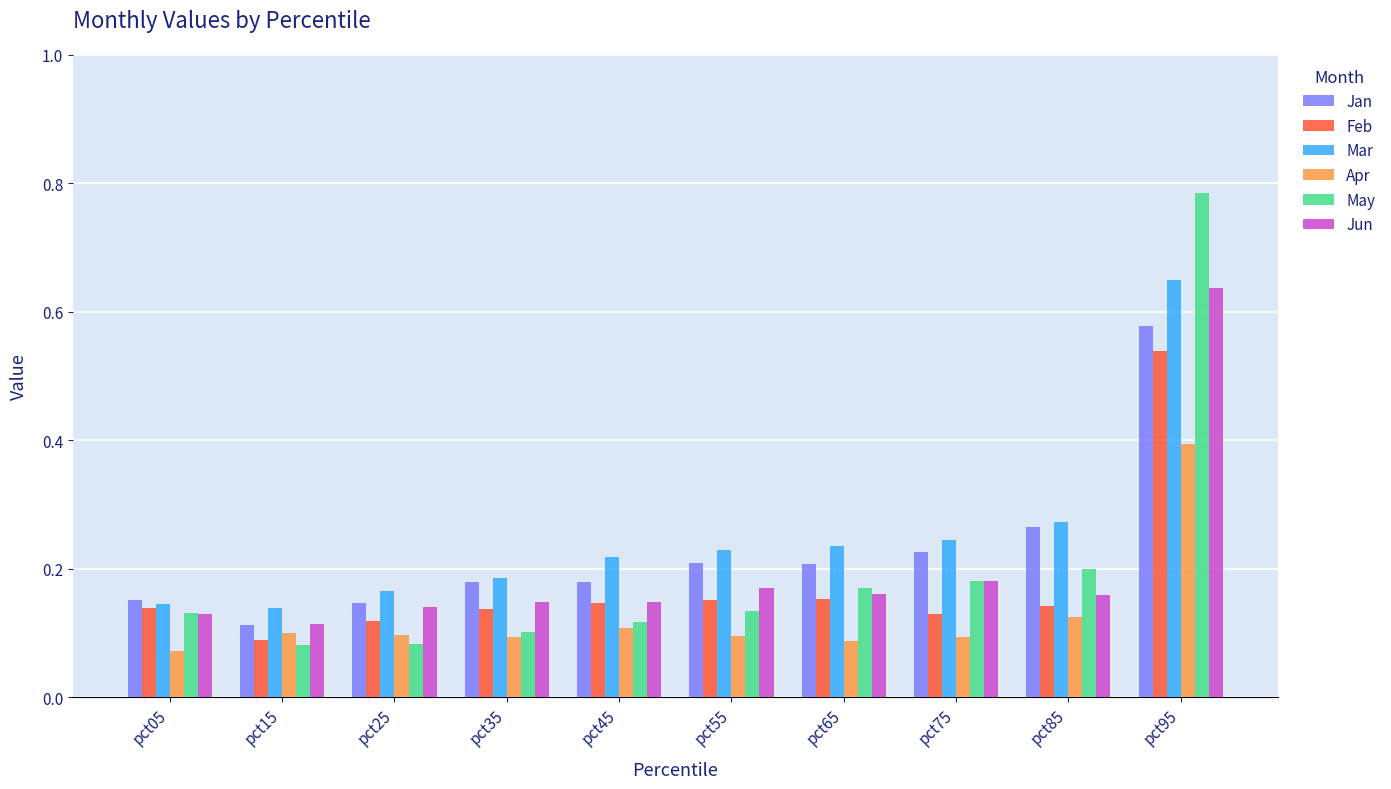

What is the total value across all series at pct25?

0.7